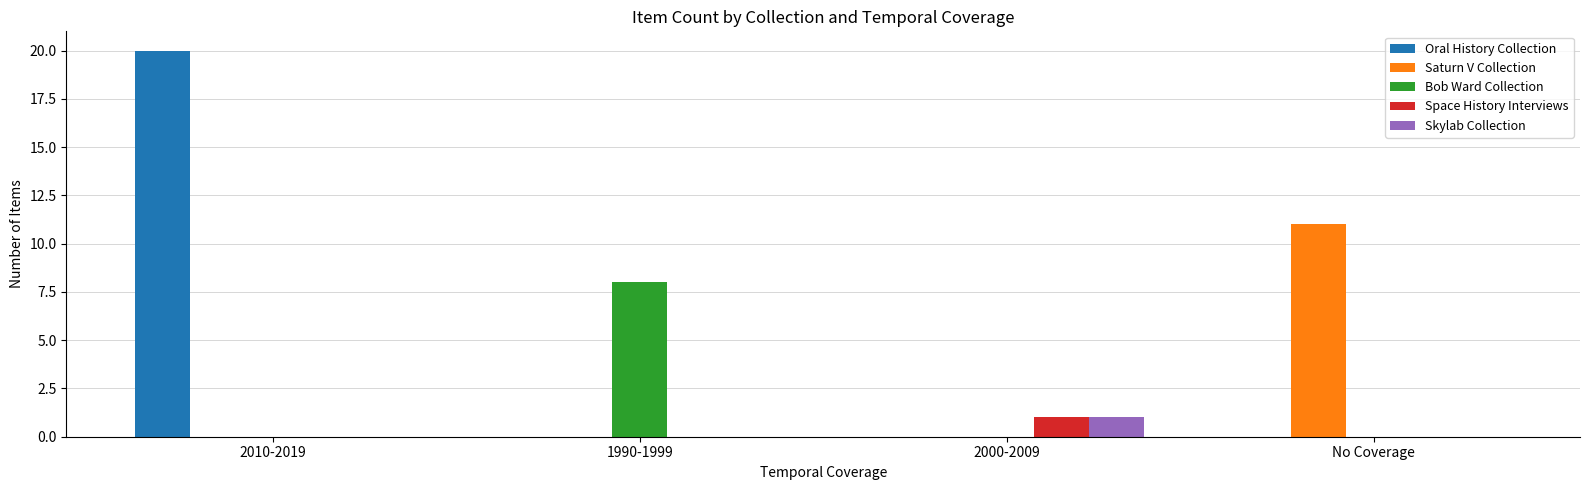

At which category is the sum across all series the highest?

2010-2019